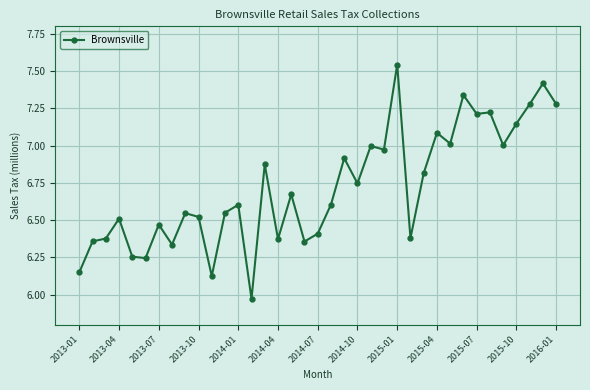

True or false: the data has more than 1 interior local peaks.

True